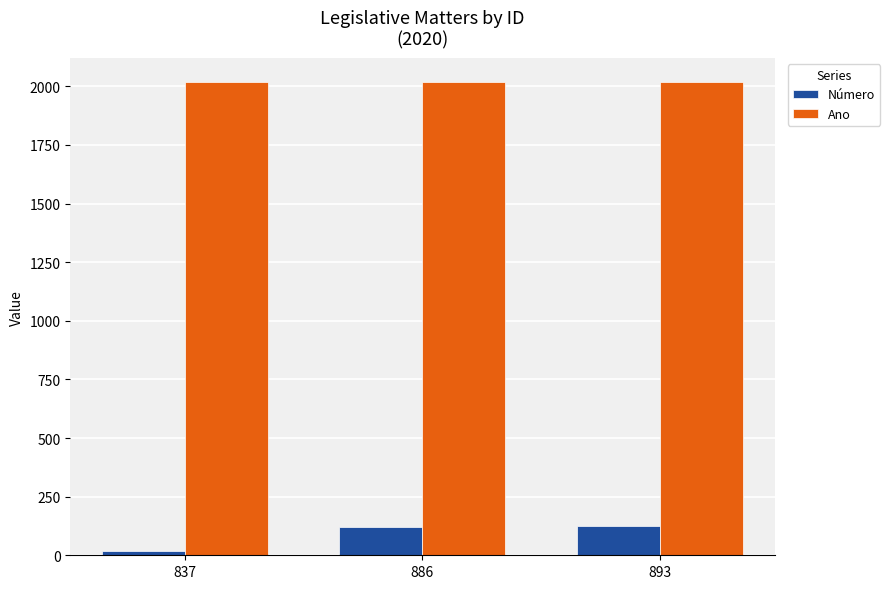

What is the maximum value for Número?

126